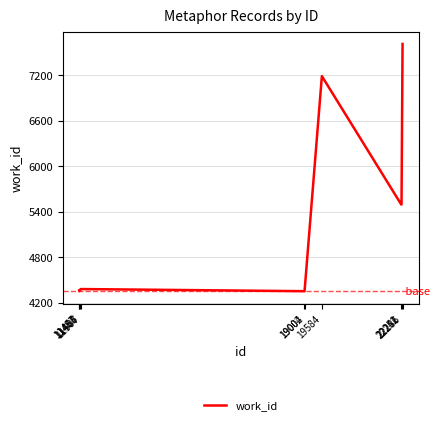

What is the smallest value displayed?

4351